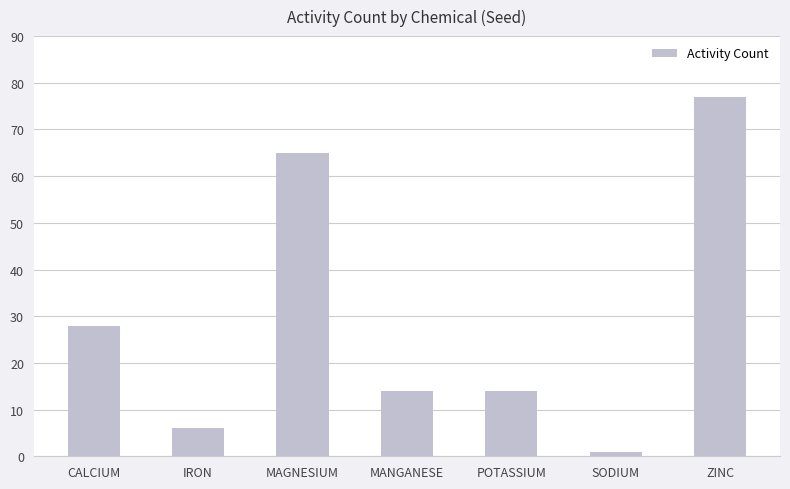

What is the value of the 2nd bar from the left?

6